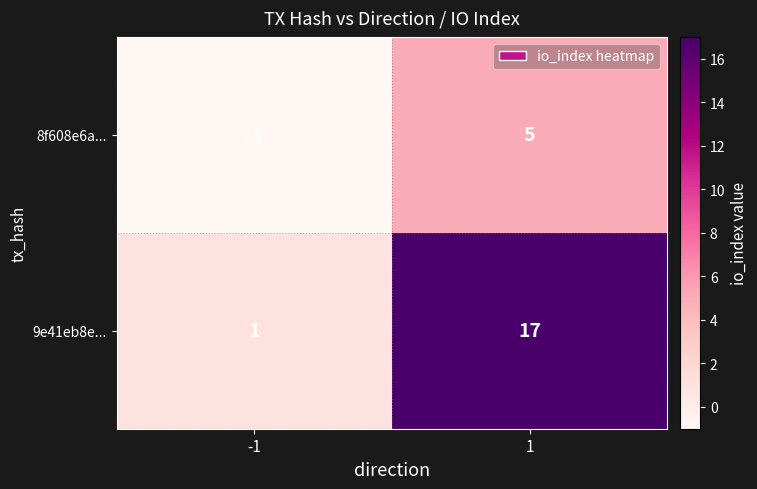

What is the total value across all series at 1?

22